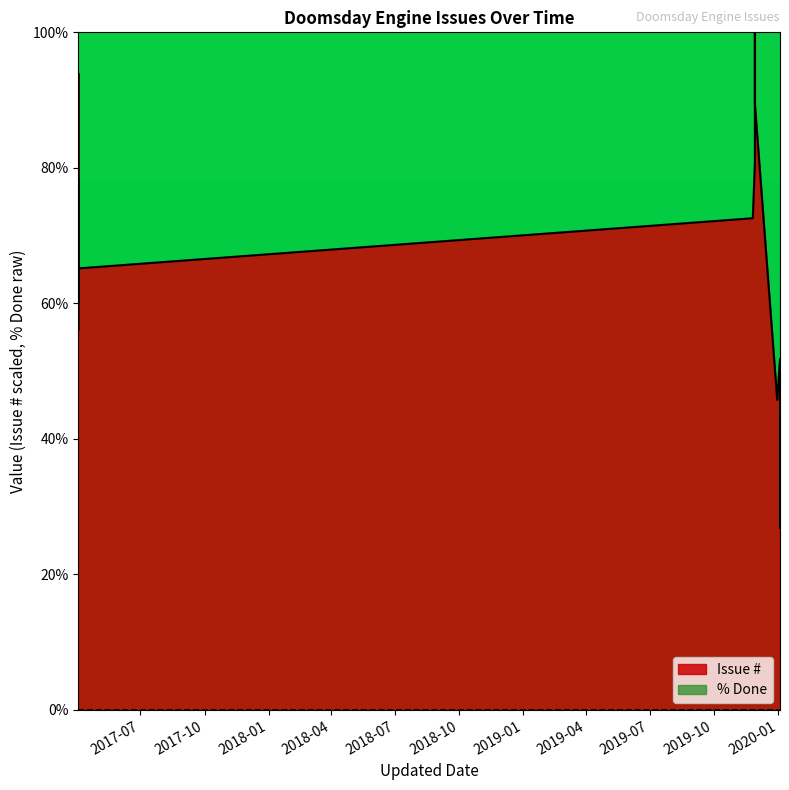

What is the approximate value at 2017-04-03?

56.1